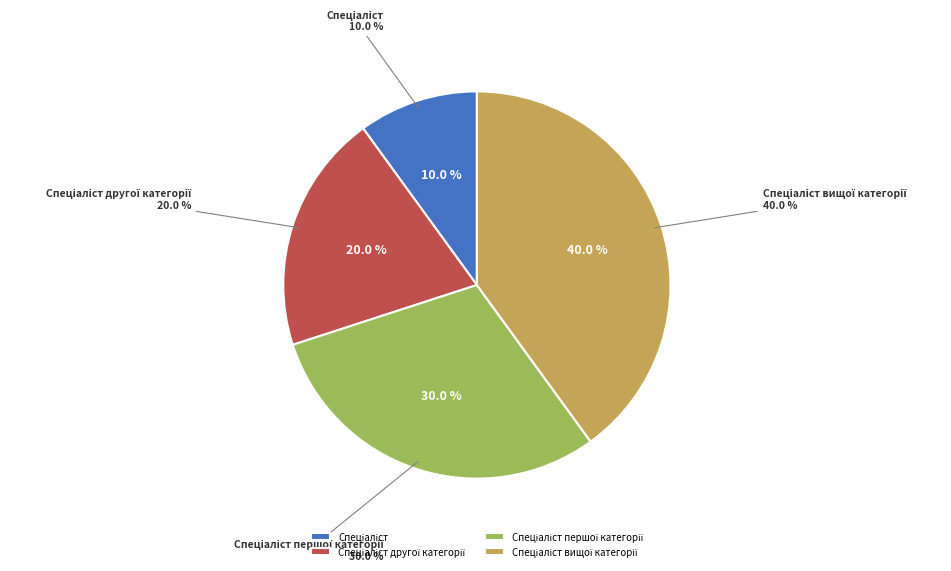

Is there a majority slice in this chart?

No